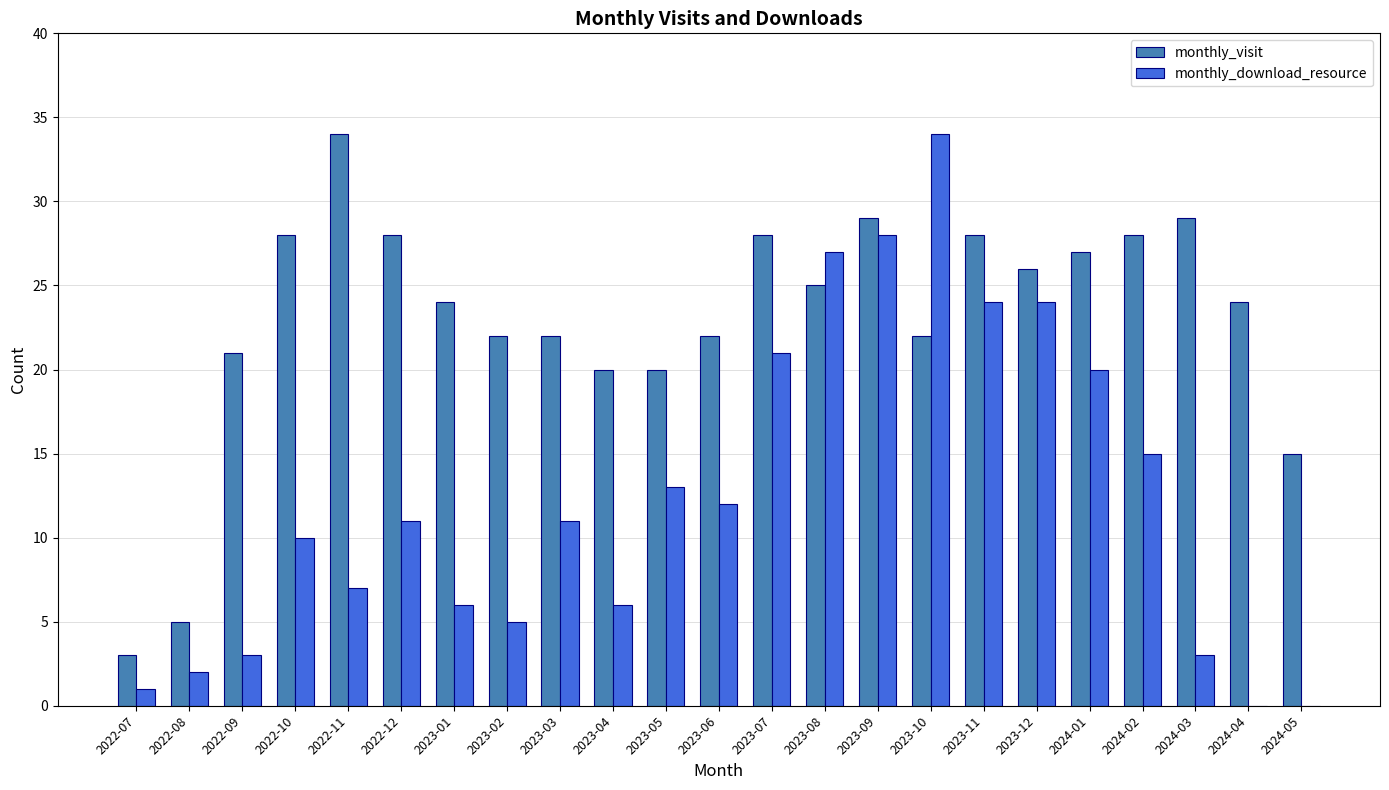

Which series has the widest spread of values?

monthly_download_resource